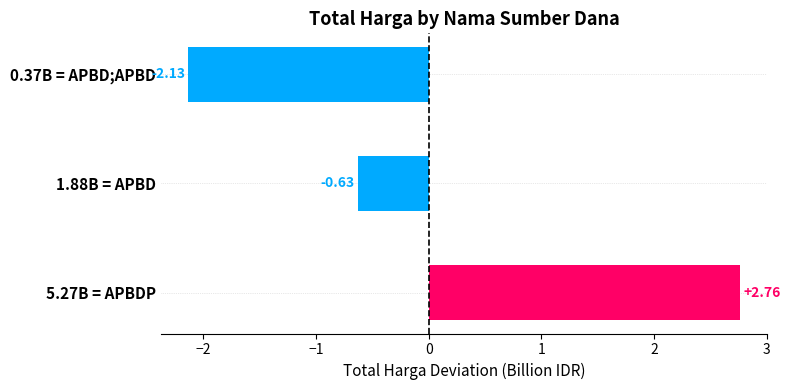

Rank the categories by value from highest to lowest.

5.27B = APBDP, 1.88B = APBD, 0.37B = APBD;APBD